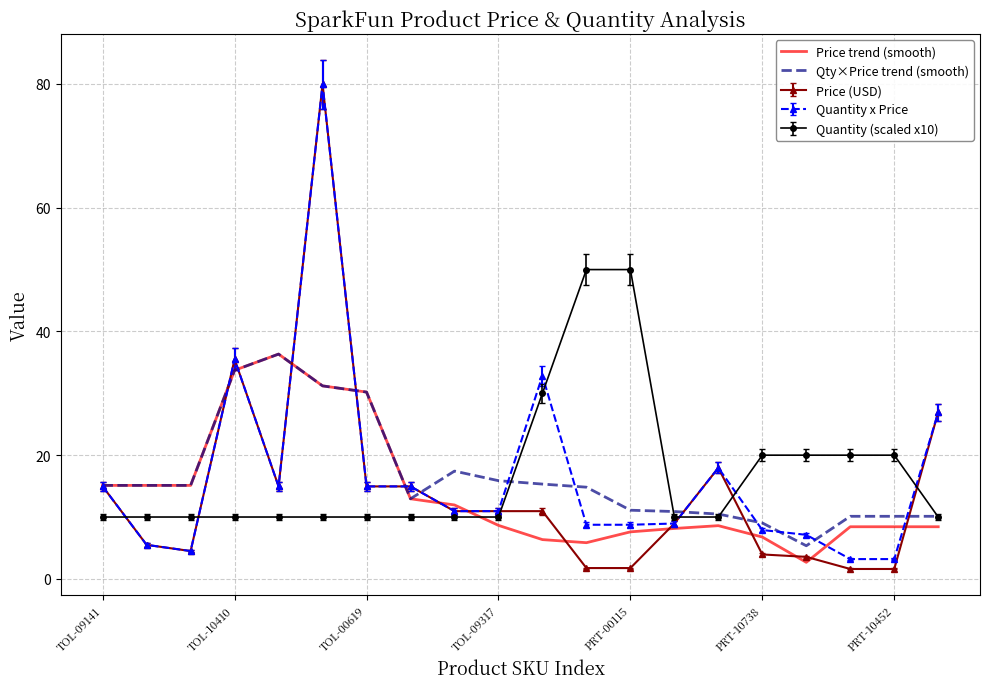

What is the highest value of the Quantity (scaled x10) series?

50.0